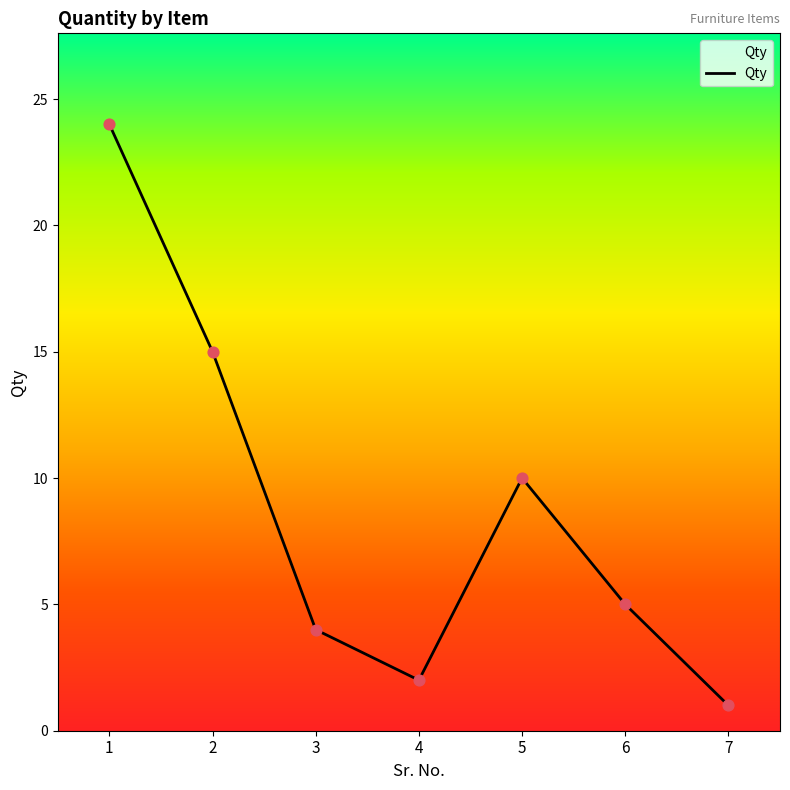

What is the ratio of the value at 1 to the value at 3?

6.0